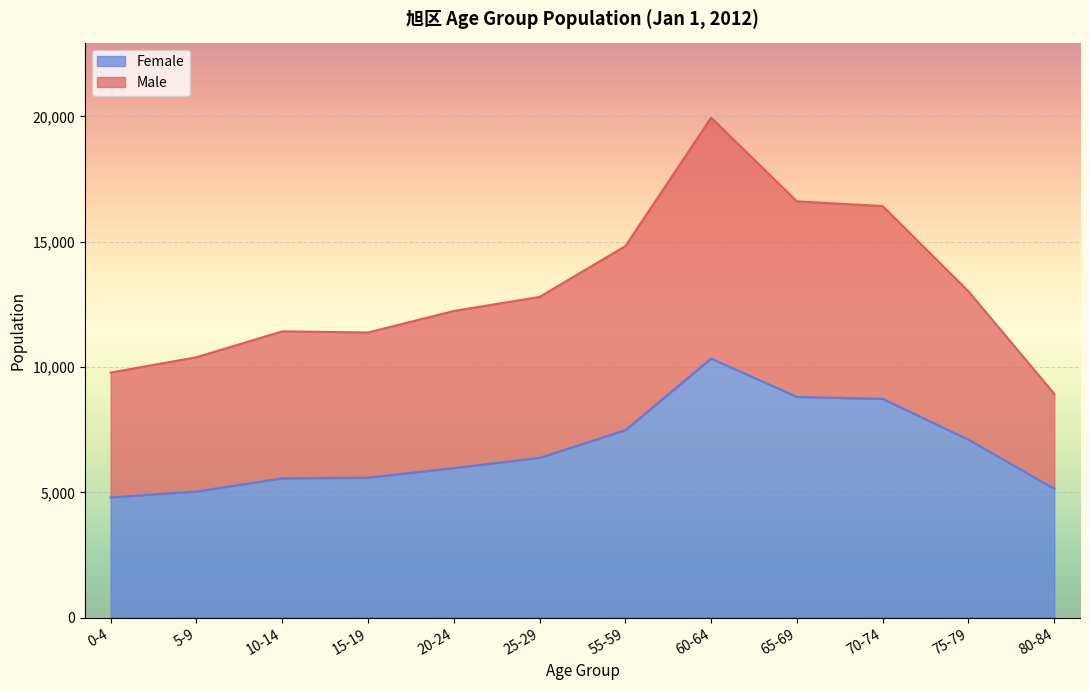

Which series has the largest range (max minus min)?

Male (left)